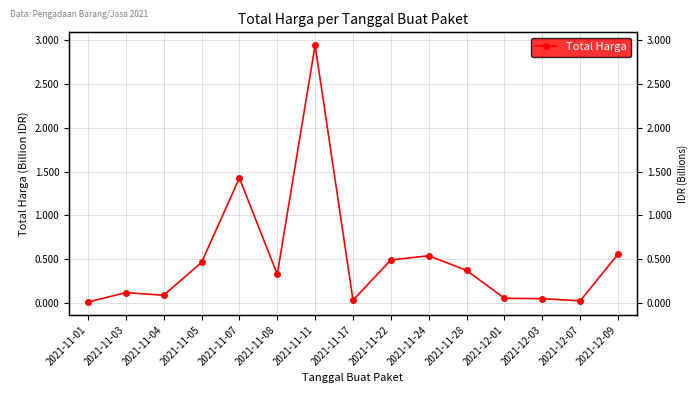

Does the chart display data point markers on the line(s)?

Yes